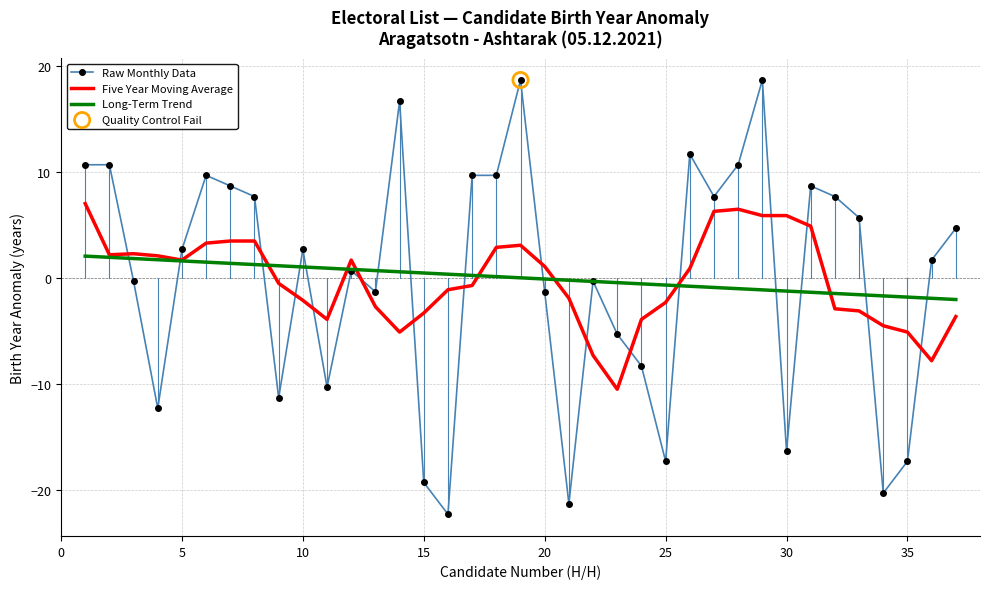

Which series has the largest range (max minus min)?

Raw Monthly Data